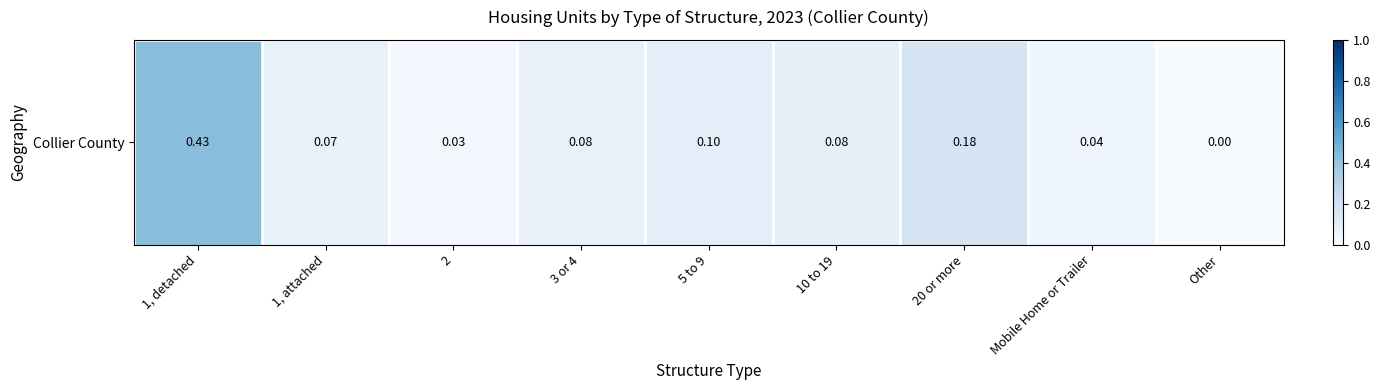

What is the change in value from 1, detached to 10 to 19?

-0.3